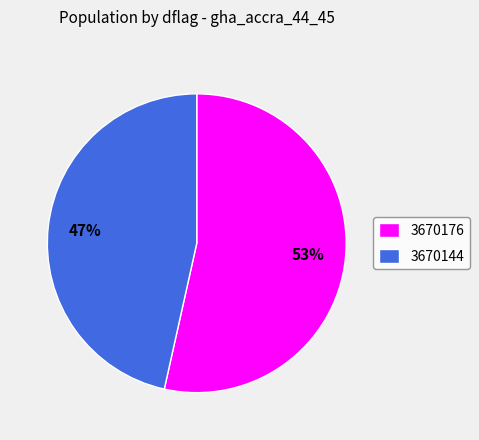

To the nearest percent, what is the average slice percentage?

50%